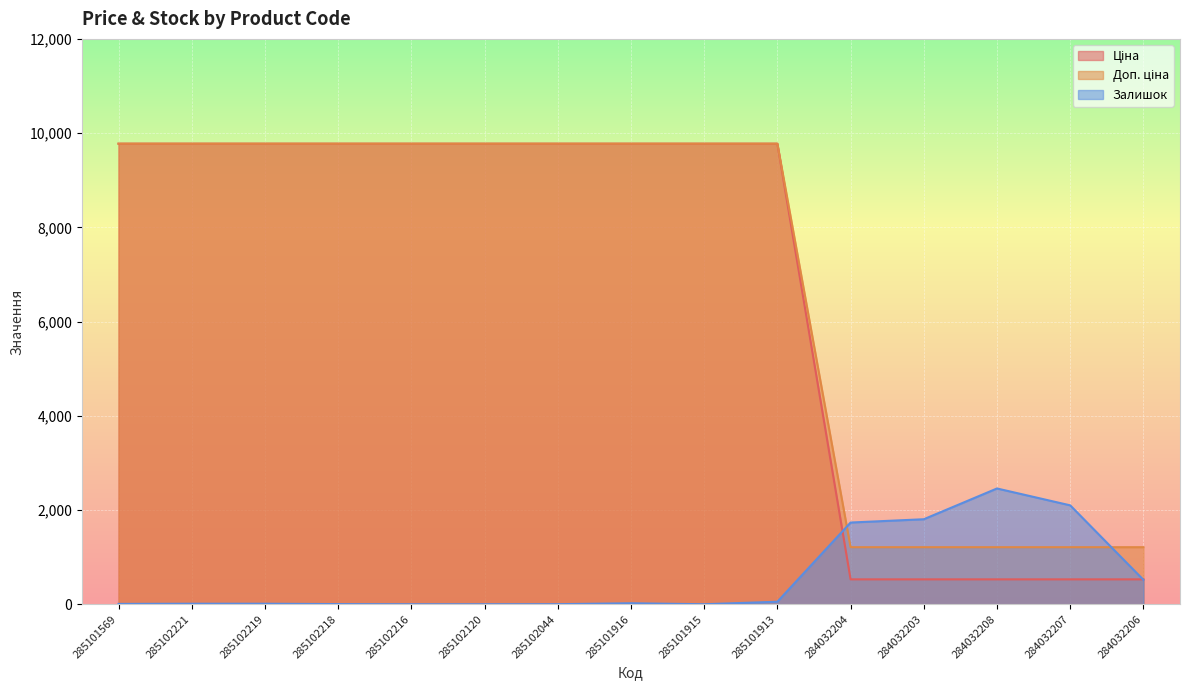

Which category has the lowest value across all series?

285102216